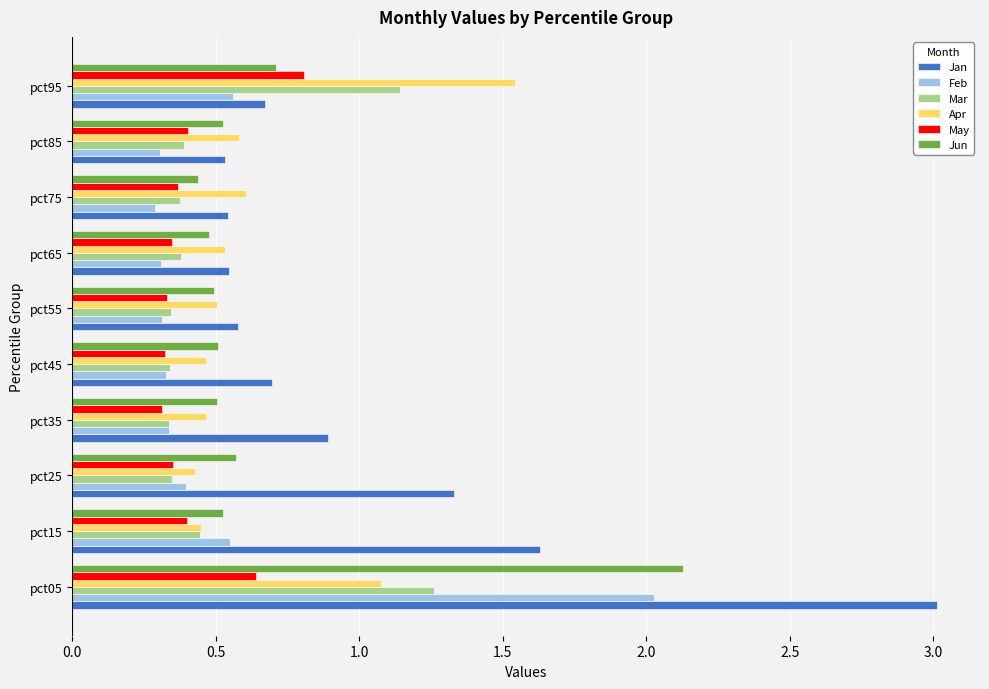

How many May values are between 0 and 1?

10